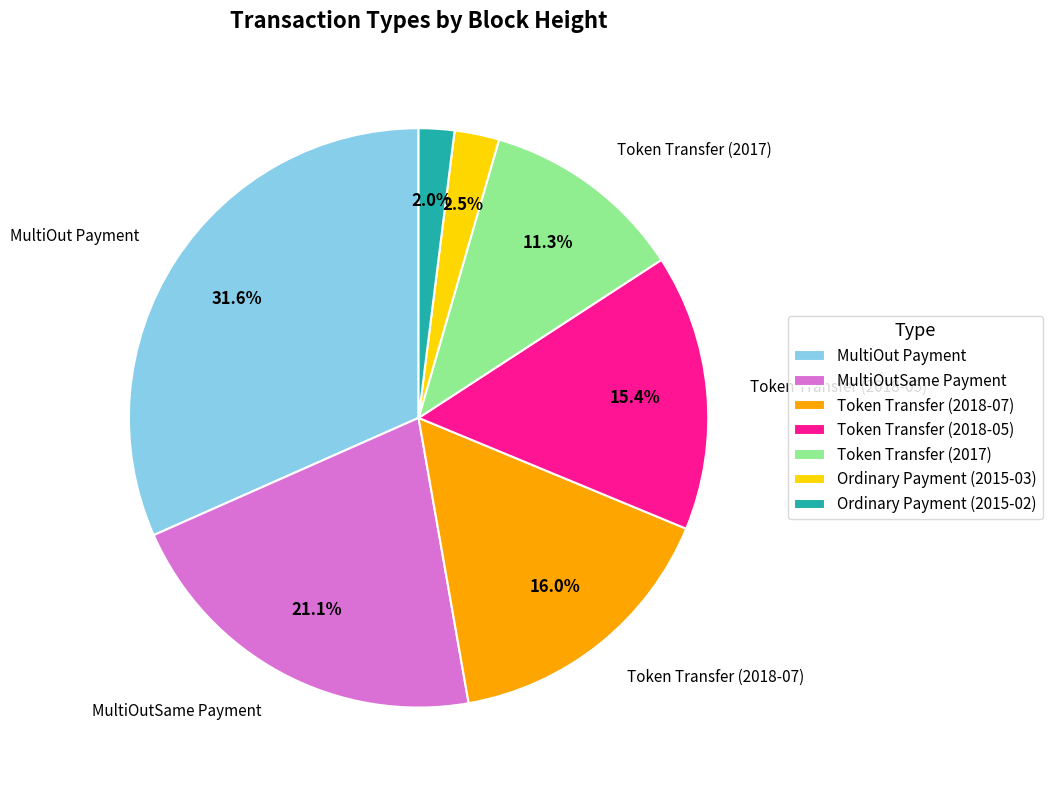

Do Token Transfer (2018-07) and Token Transfer (2017) together represent more than half of the pie?

No